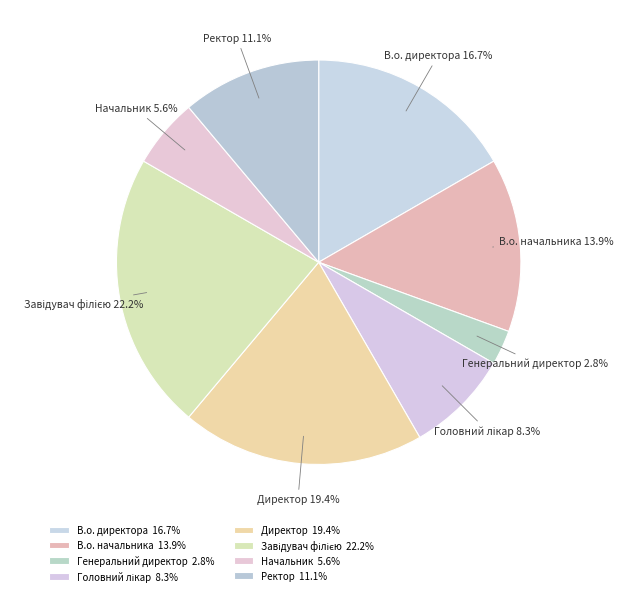

To the nearest percent, what is the average slice percentage?

12%